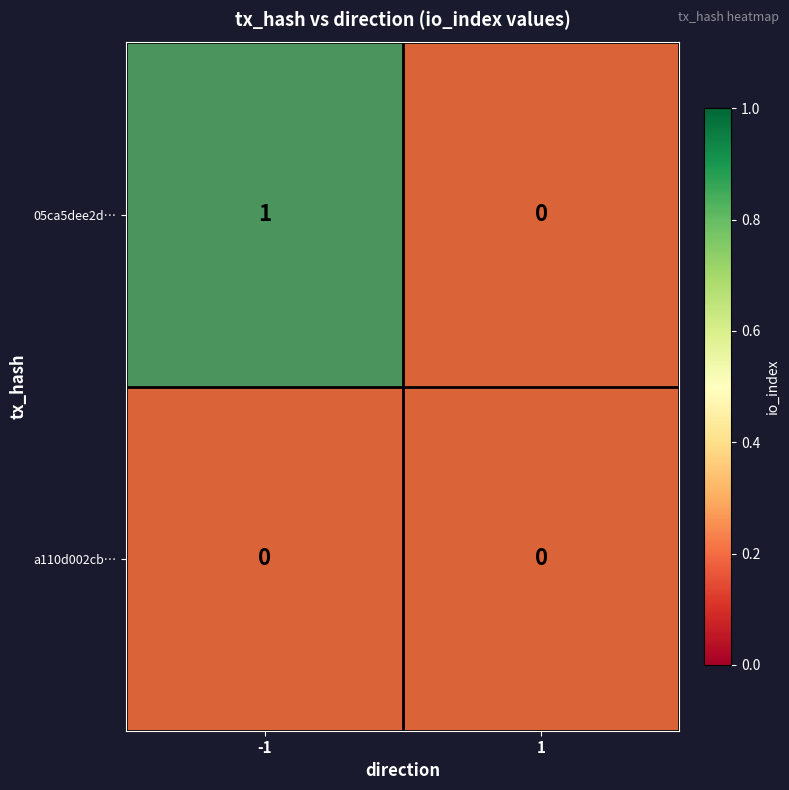

Reading left to right, what are all the values shown in this chart?

05ca5dee2d0cf088c0b28f965a8791ab398574d: -1=1	1=0
a110d002cb1d29e853721c1379f6d1813d13773: -1=0	1=0